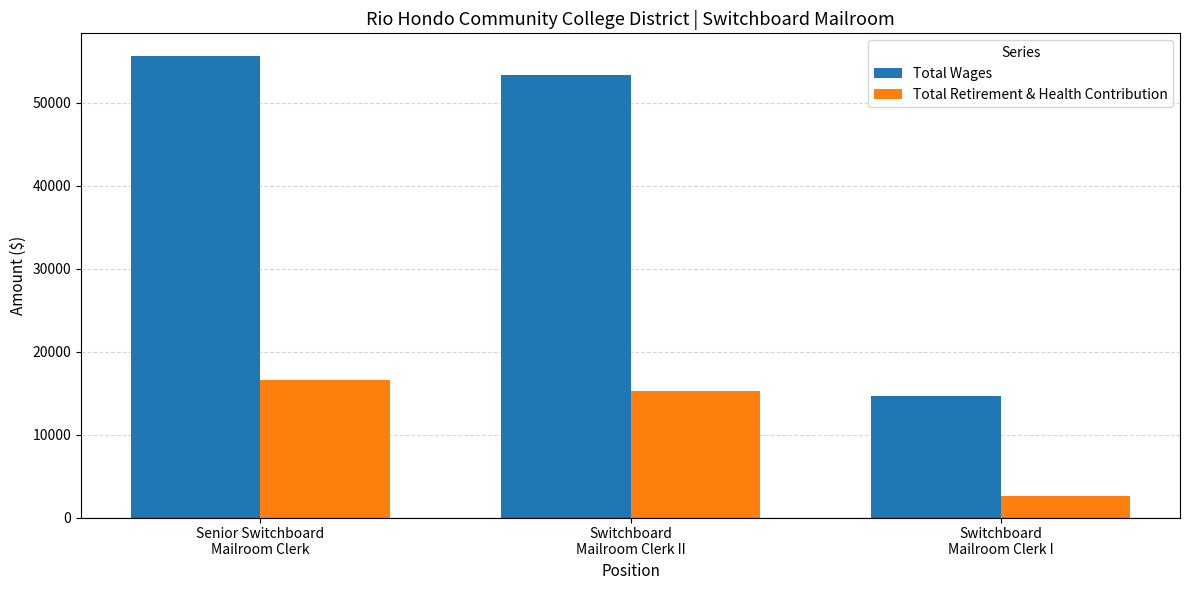

How many groups of bars are there?

3